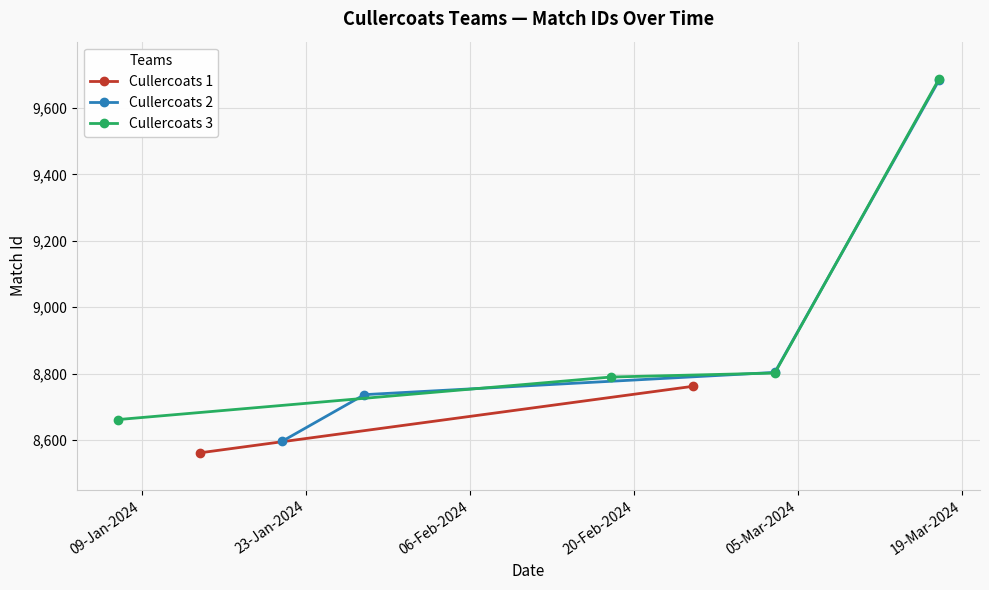

What is the value of the Cullercoats 2 point at the 2nd from the left?

8737